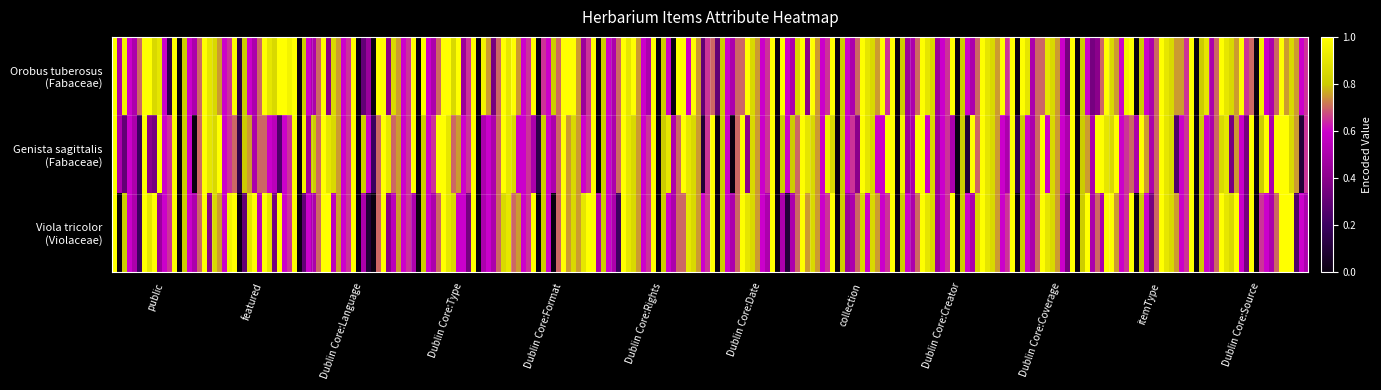

List the series in order of their peak value, lowest first.

Orobus tuberosus (Fabaceae), Genista sagittalis (Fabaceae), Viola tricolor (Violaceae)